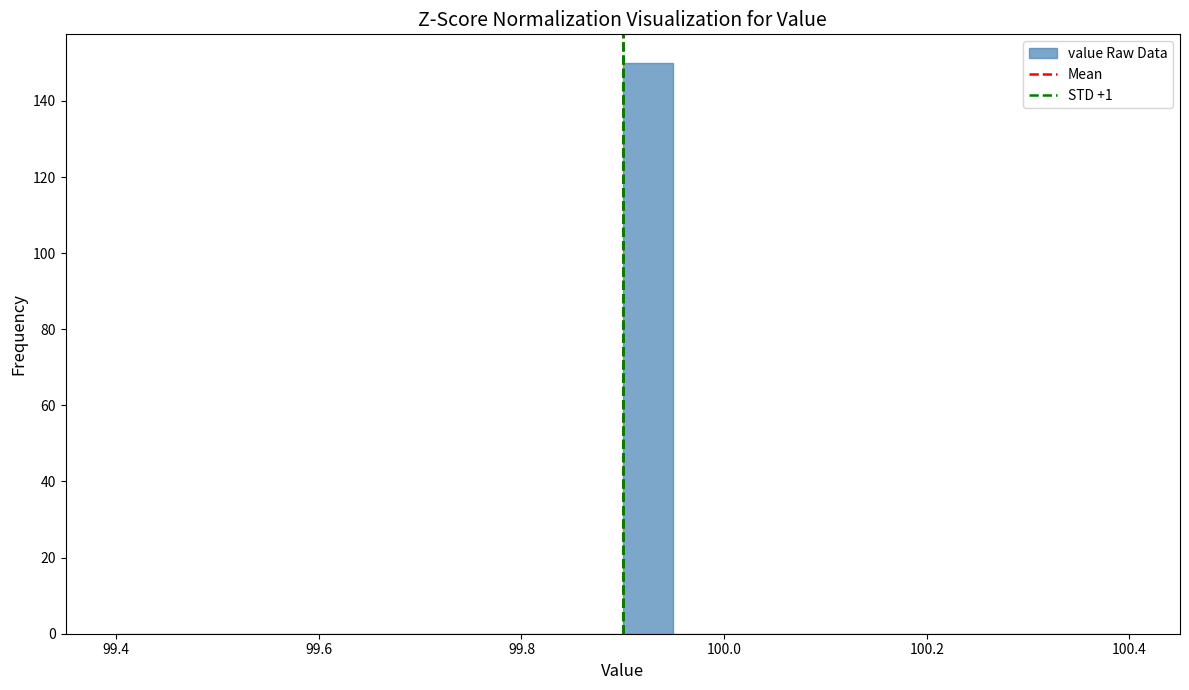

Read against the x-axis, roughly where is the centre of the tallest bar?

99.92